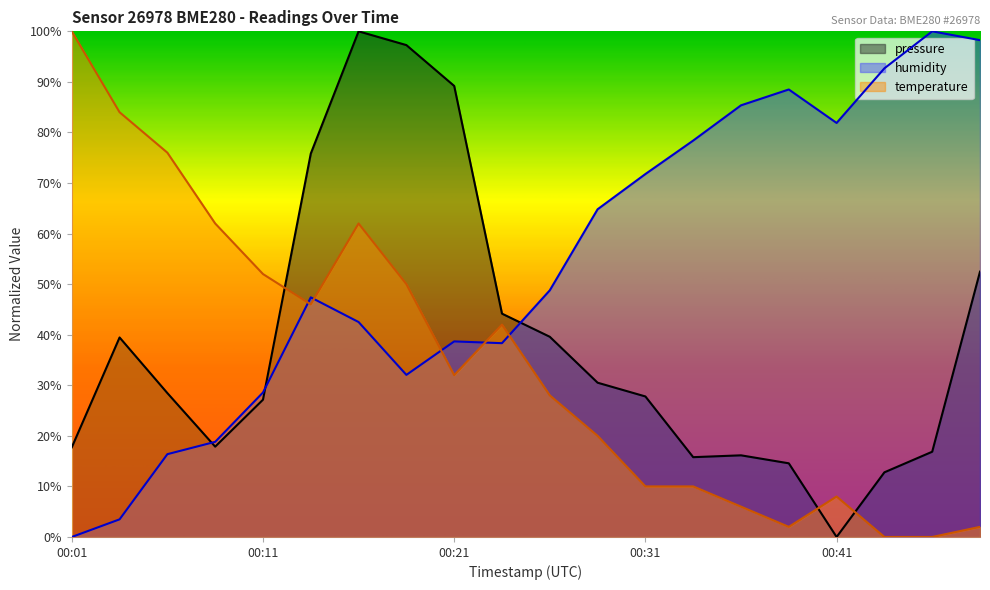

Where is the first local minimum for pressure?

00:09